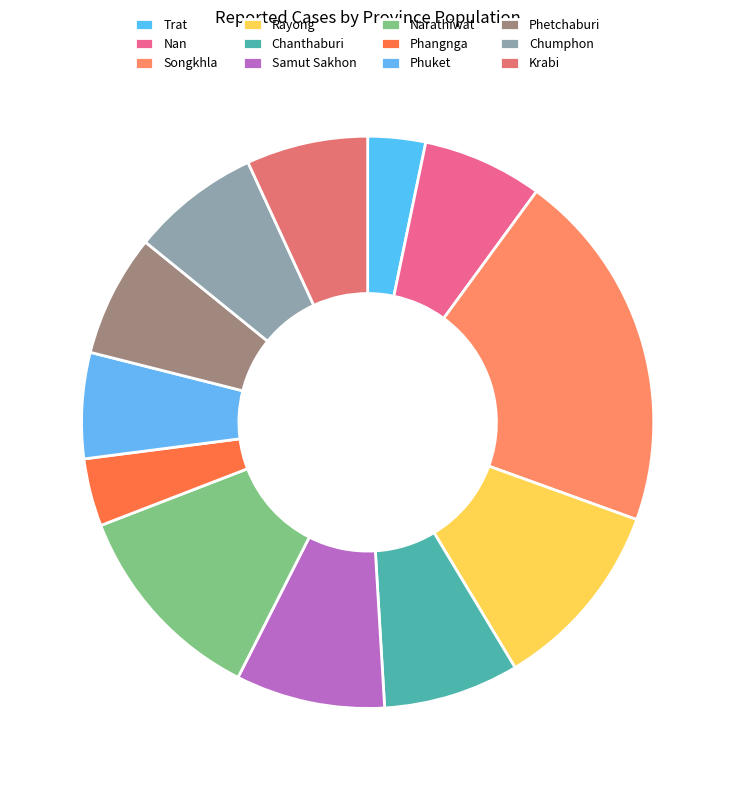

How many slices are in this pie chart?

12